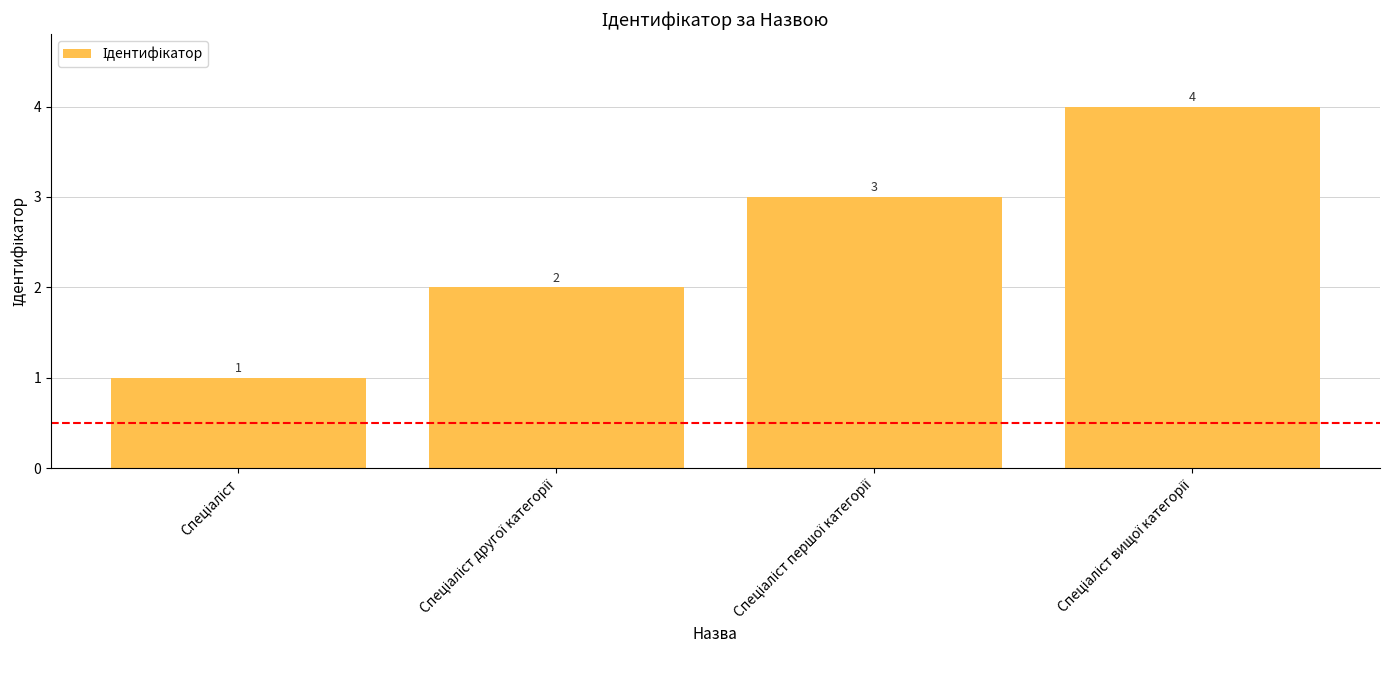

What is the difference between the maximum and minimum values?

3